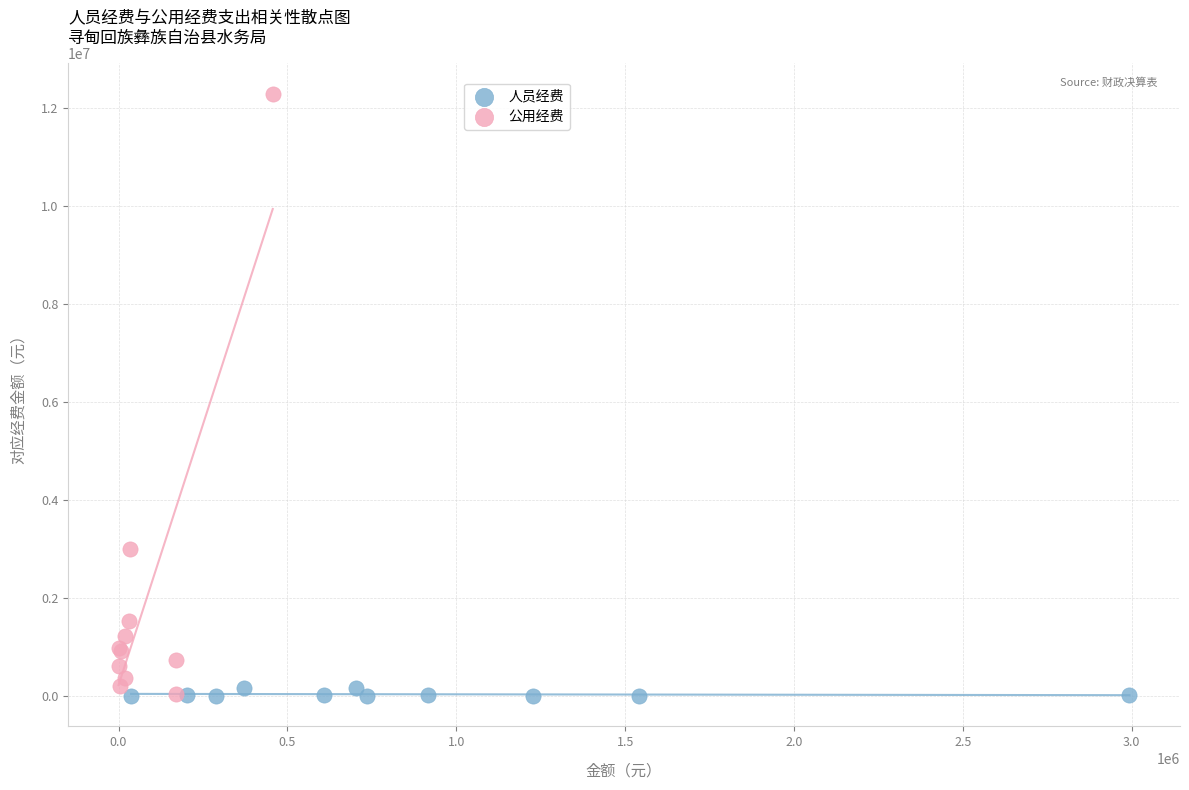

Which series reaches the maximum Y coordinate?

公用经费